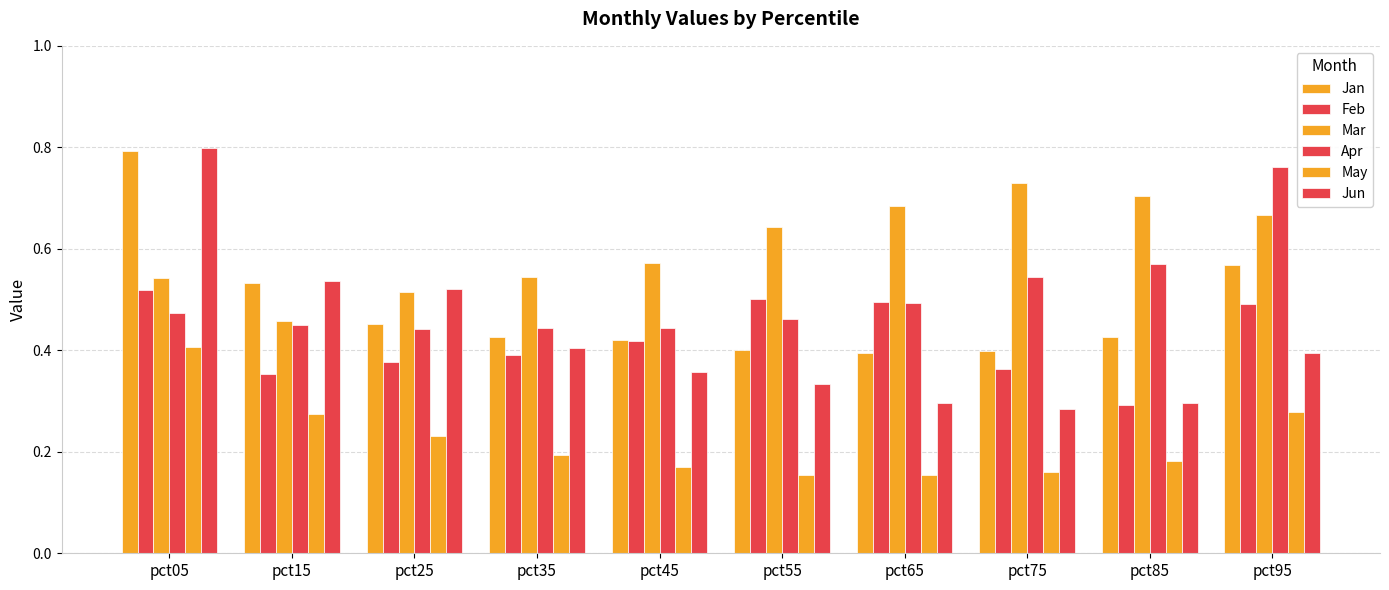

Between pct45 and pct15, which is larger?

pct15